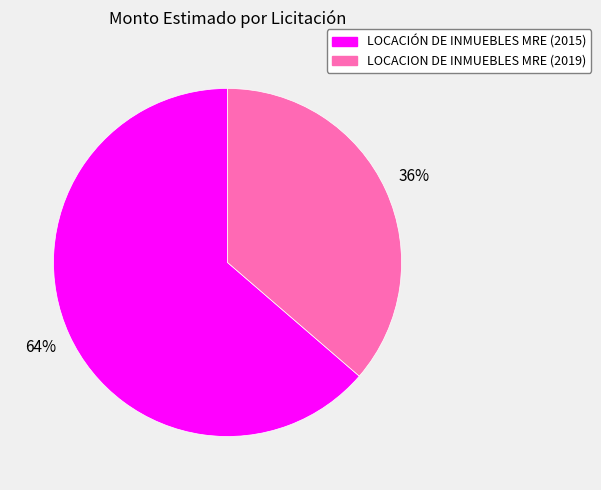

How many segments does this pie chart have?

2